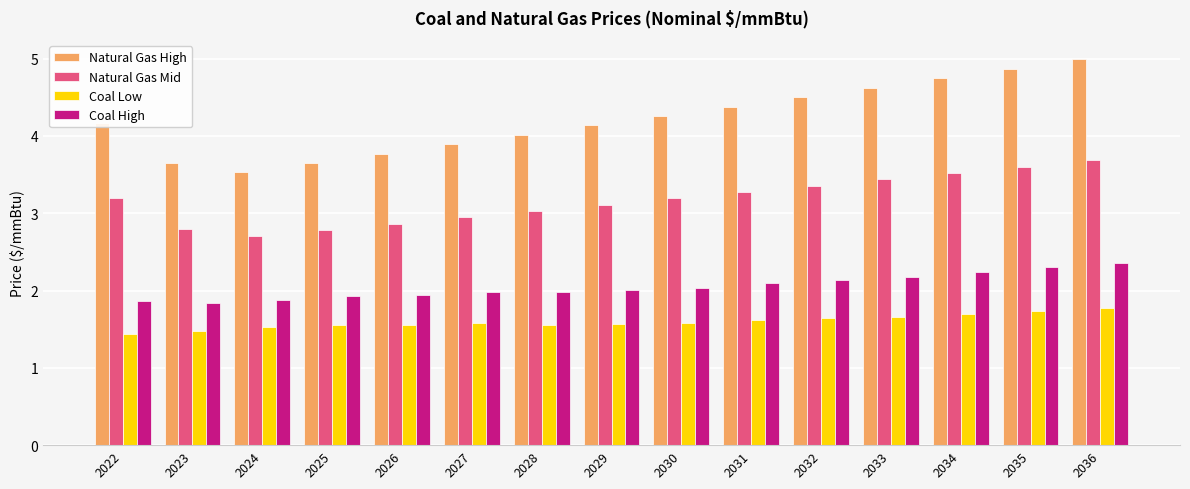

Is the value of Natural Gas High at 2035 greater than the value of Coal High at 2035?

Yes